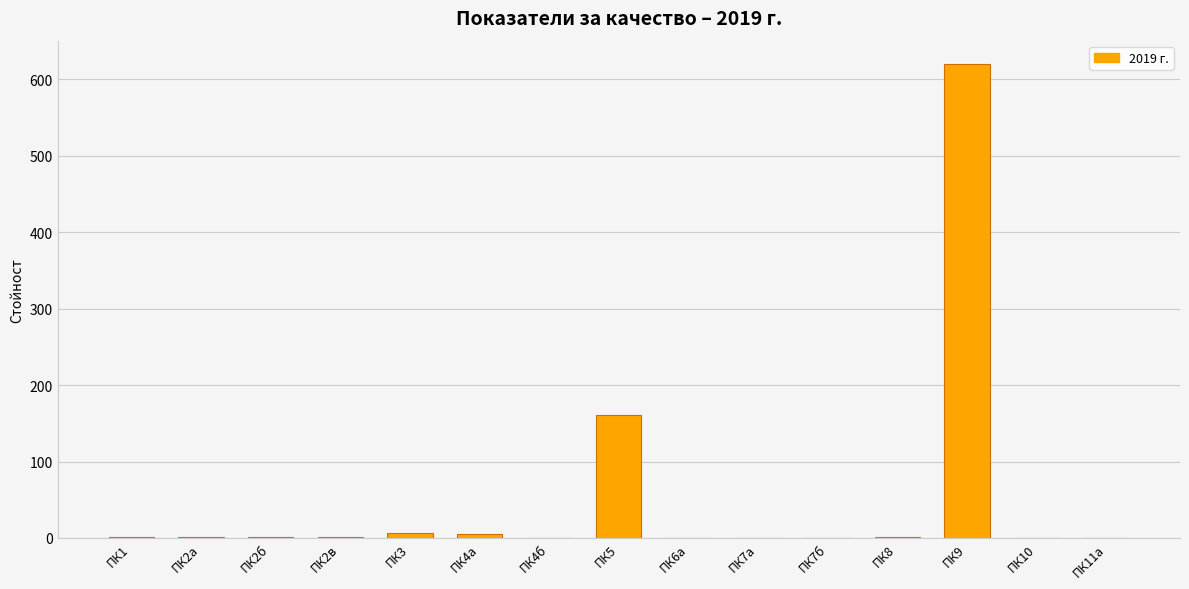

What is the maximum value shown in the chart?

619.4